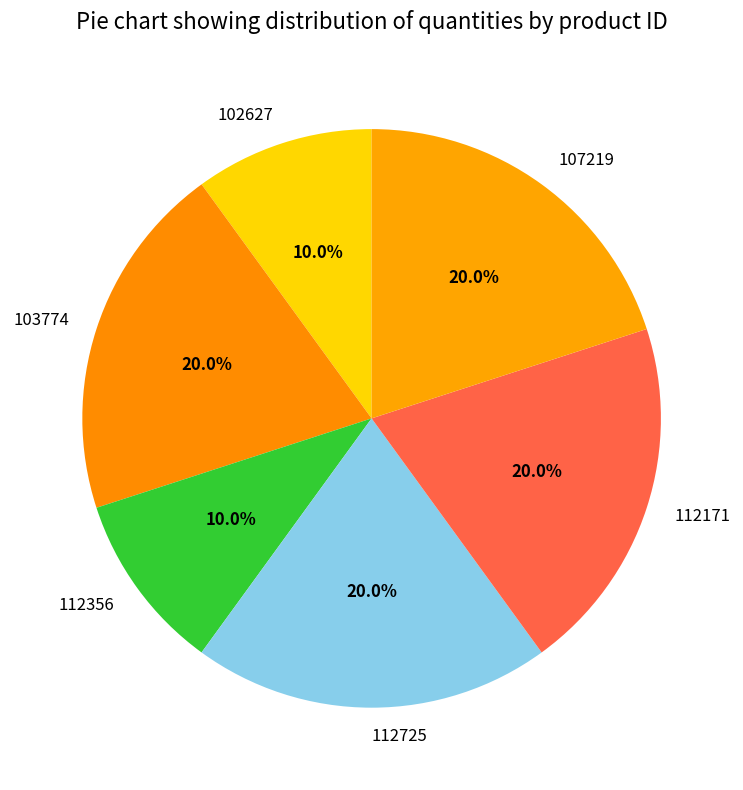

Which has a higher value, 103774 or 112356?

103774